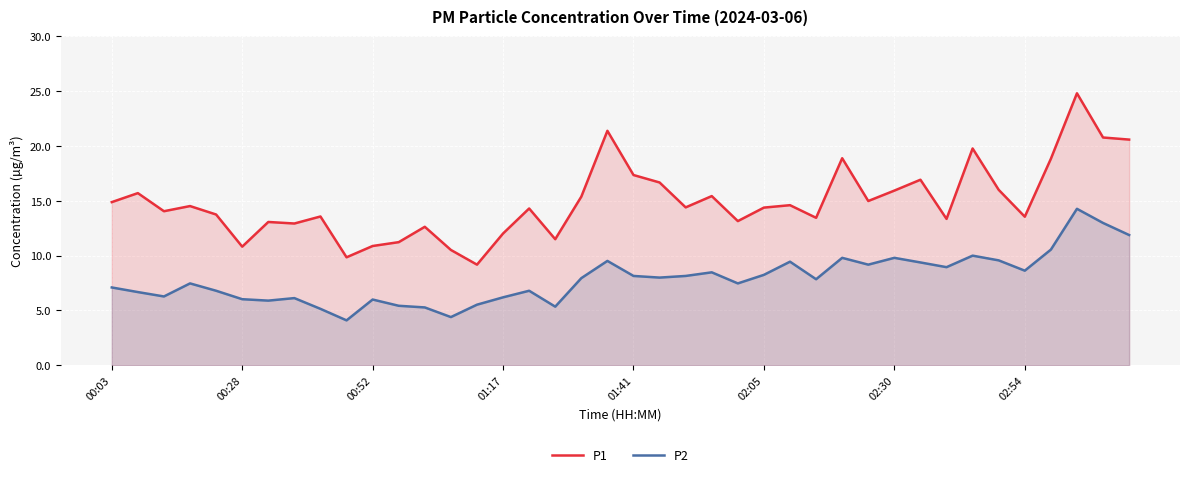

Reading right to left, transcribe all the data shown in this chart.

P1: 20.6	20.8	24.8	18.8	13.6	16.0	19.8	13.3	16.9	15.9	15.0	18.9	13.4	14.6	14.4	13.2	15.4	14.4	16.7	17.4	21.4	15.4	11.5	14.3	12.0	9.2	10.5	12.6	11.2	10.9	9.8	13.6	12.9	13.1	10.8	13.8	14.5	14.1	15.7	14.9
P2: 11.9	13.0	14.3	10.6	8.6	9.6	10.0	8.9	9.4	9.8	9.2	9.8	7.8	9.4	8.2	7.5	8.5	8.2	8.0	8.2	9.5	8.0	5.3	6.8	6.2	5.5	4.4	5.3	5.4	6.0	4.1	5.2	6.1	5.9	6.0	6.8	7.5	6.3	6.7	7.1